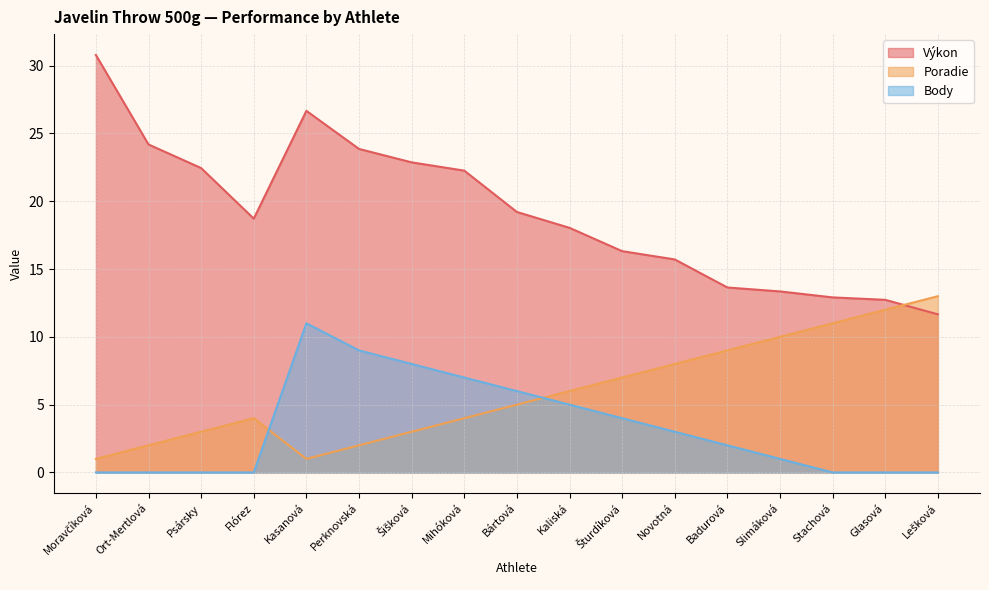

Which series has the largest total across all categories?

Výkon